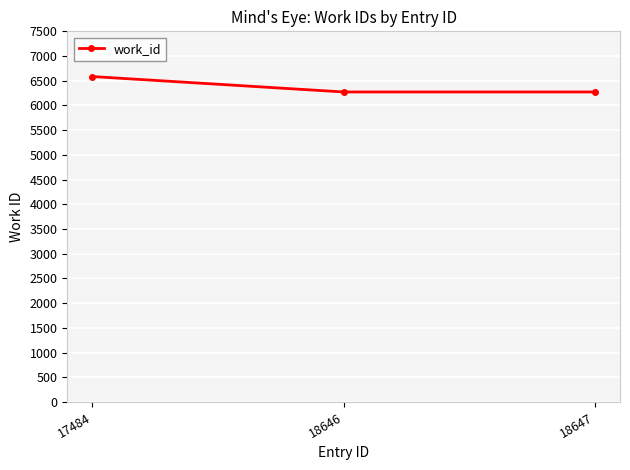

What is the difference between the maximum and minimum values?

312